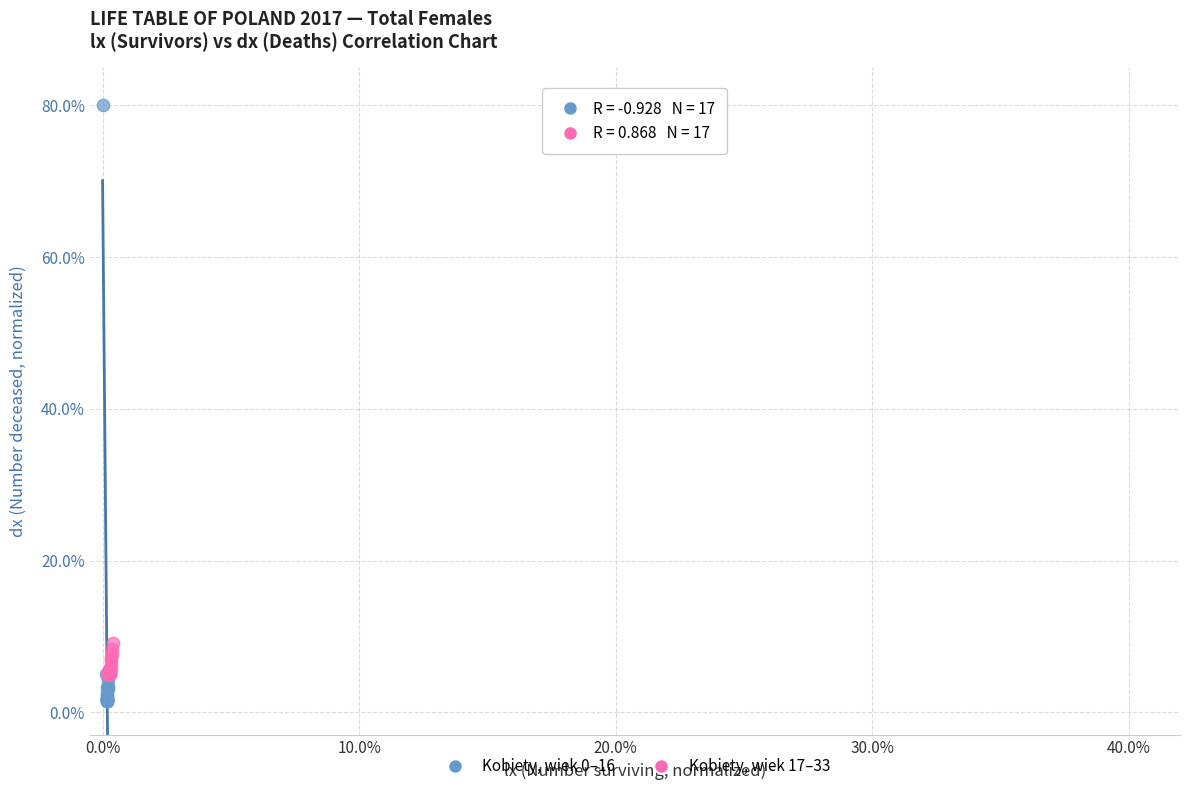

Which series contains the highest Y value?

Kobiety, wiek 0–16